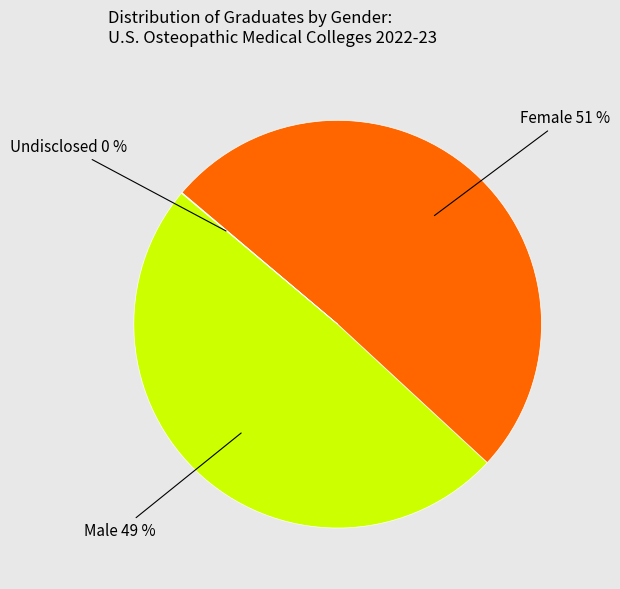

To the nearest percent, what is the difference between the largest and smallest slice percentages?

51%